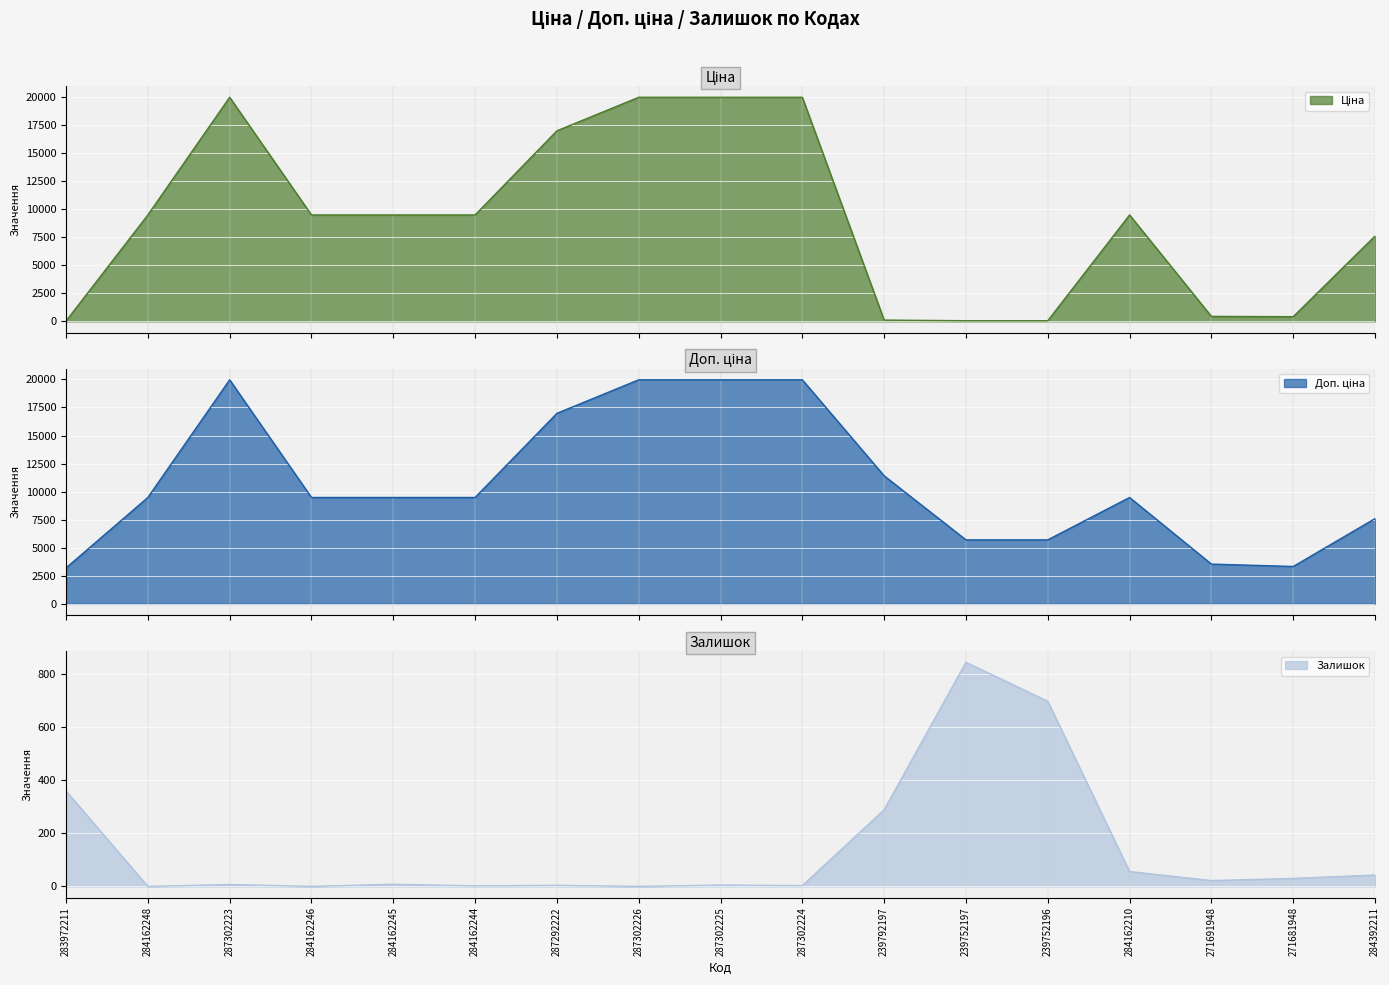

Count the number of data series in this chart.

3